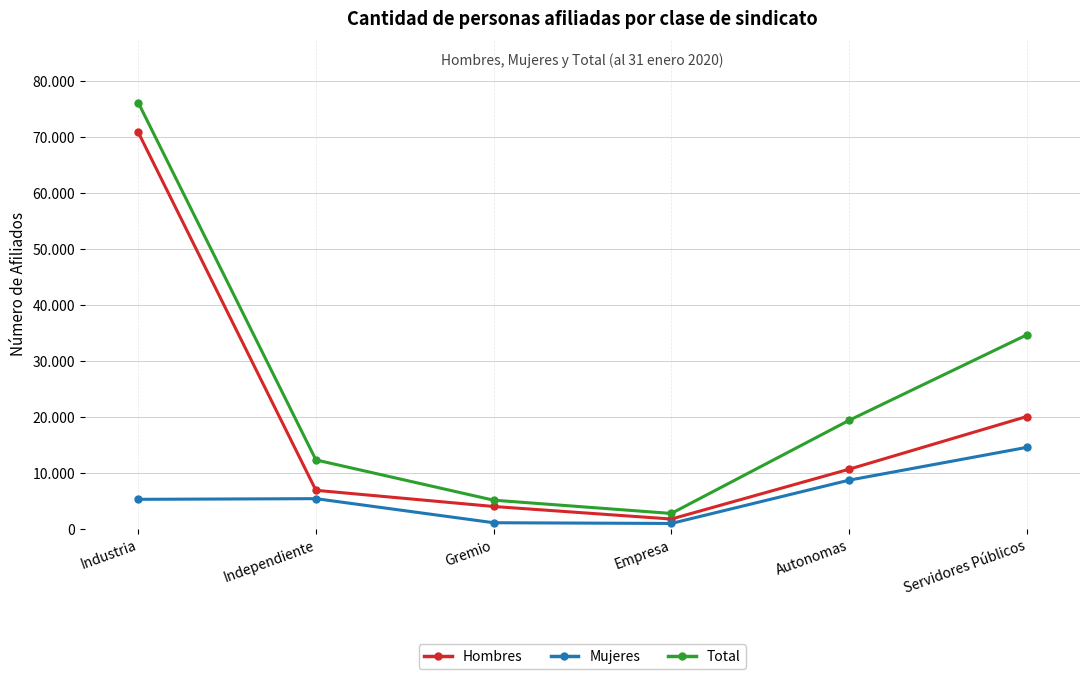

List the series in order of their peak value, highest first.

Total, Hombres, Mujeres